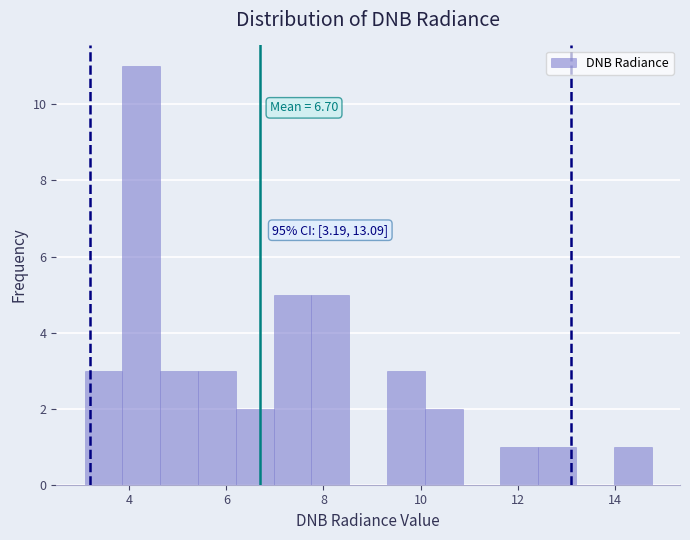

Read against the x-axis, roughly where is the centre of the tallest bar?

4.2